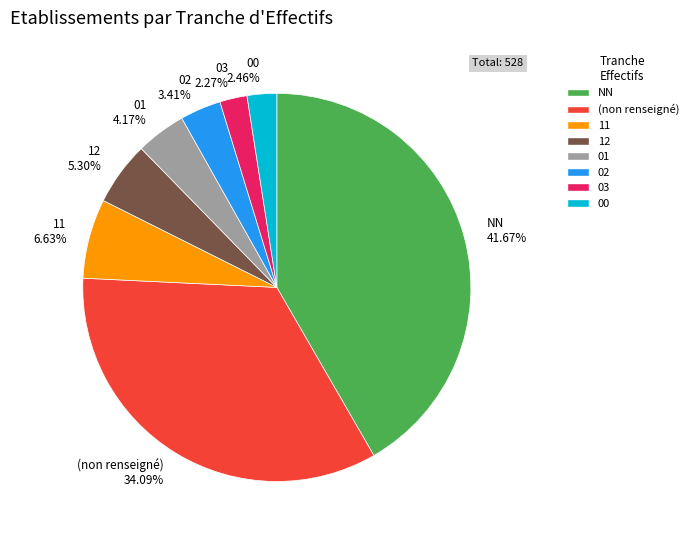

Which has a higher value, 11 6.63% or 03 2.27%?

11 6.63%